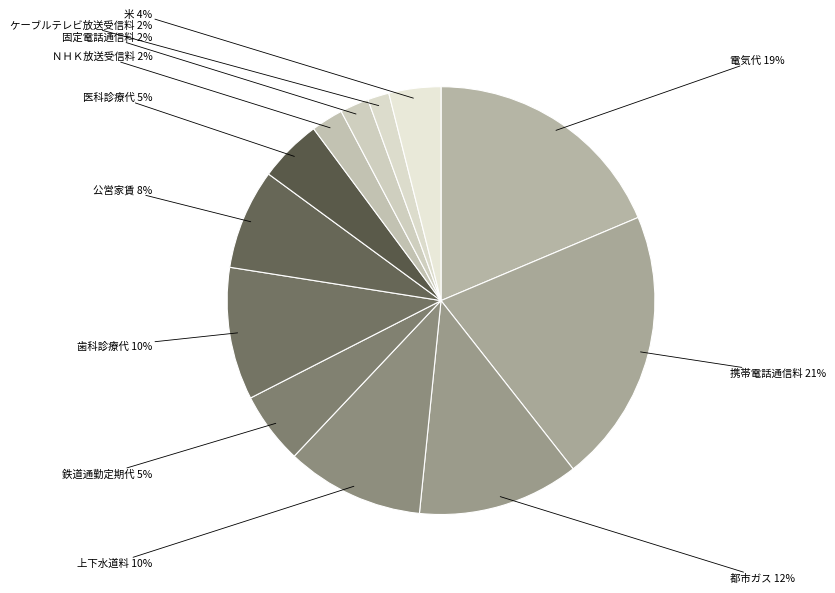

Approximately how many times larger is the value at 医科診療代 compared to 米?

1.2